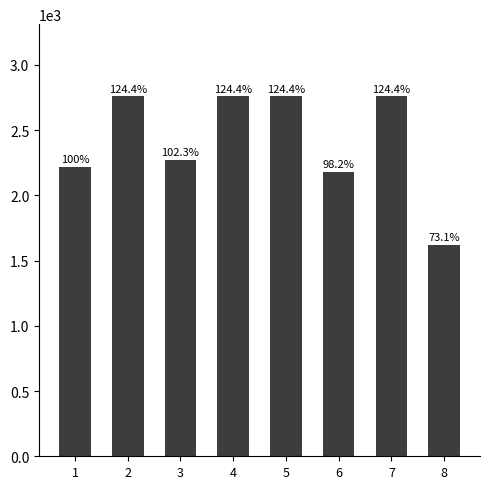

Approximately how many times larger is the value at 4 compared to 6?

1.3